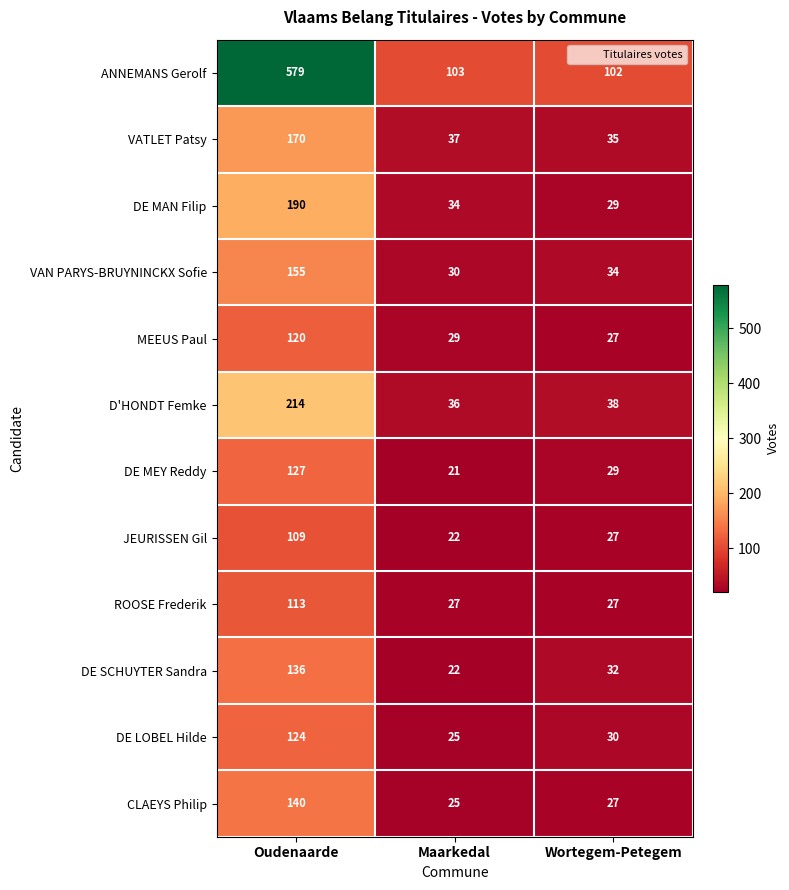

Rank the series by their maximum value, from highest to lowest.

ANNEMANS Gerolf, D'HONDT Femke, DE MAN Filip, VATLET Patsy, VAN PARYS-BRUYNINCKX Sofie, CLAEYS Philip, DE SCHUYTER Sandra, DE MEY Reddy, DE LOBEL Hilde, MEEUS Paul, ROOSE Frederik, JEURISSEN Gil